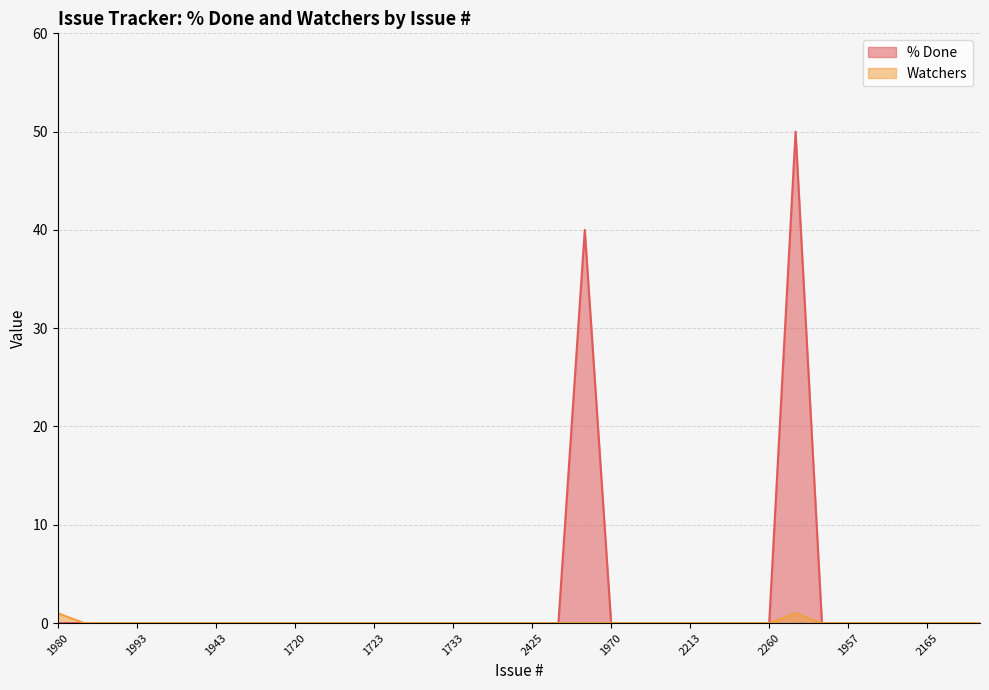

Which label corresponds to the smallest value in the chart?

1980